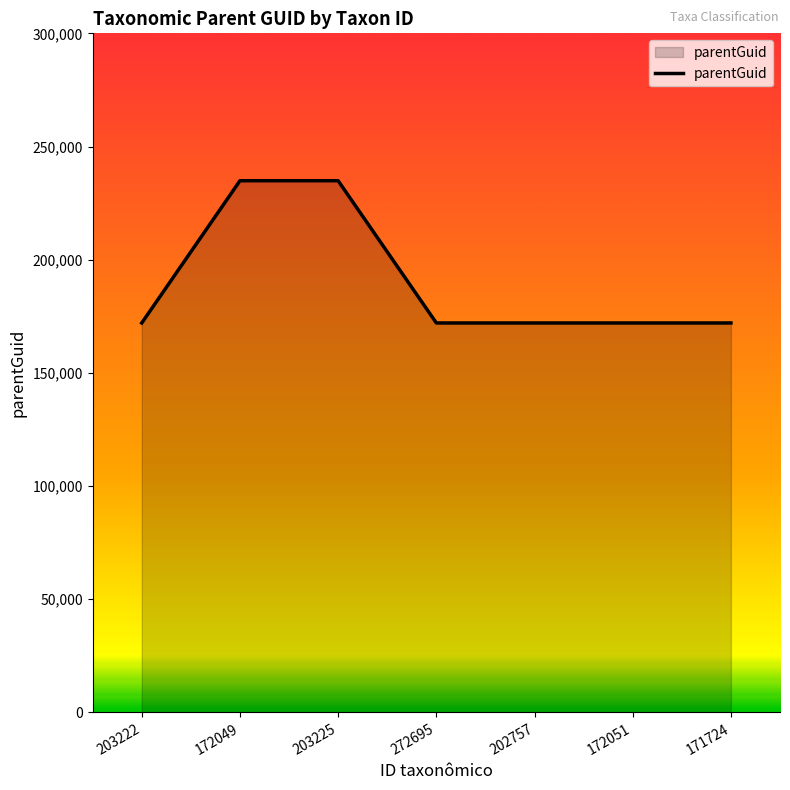

What is the difference between the maximum and second lowest values?

62836